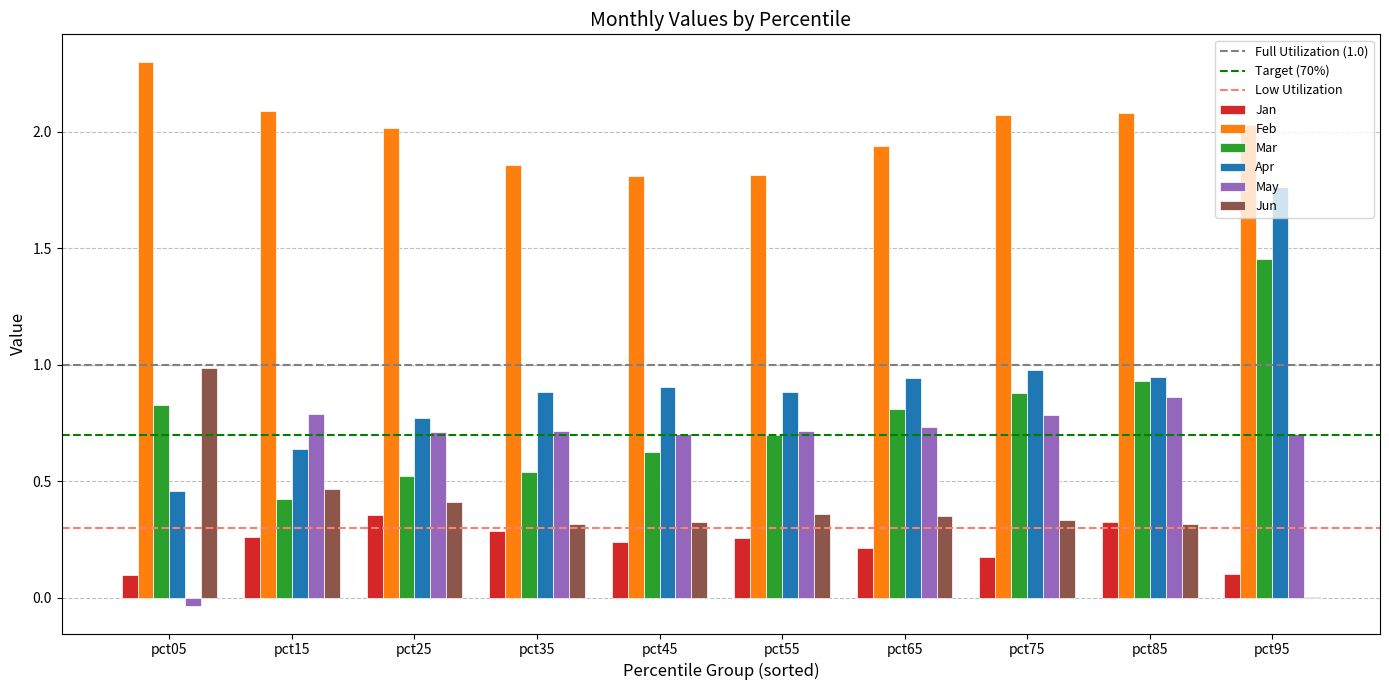

What is the difference between the Mar values at pct45 and pct35?

0.1